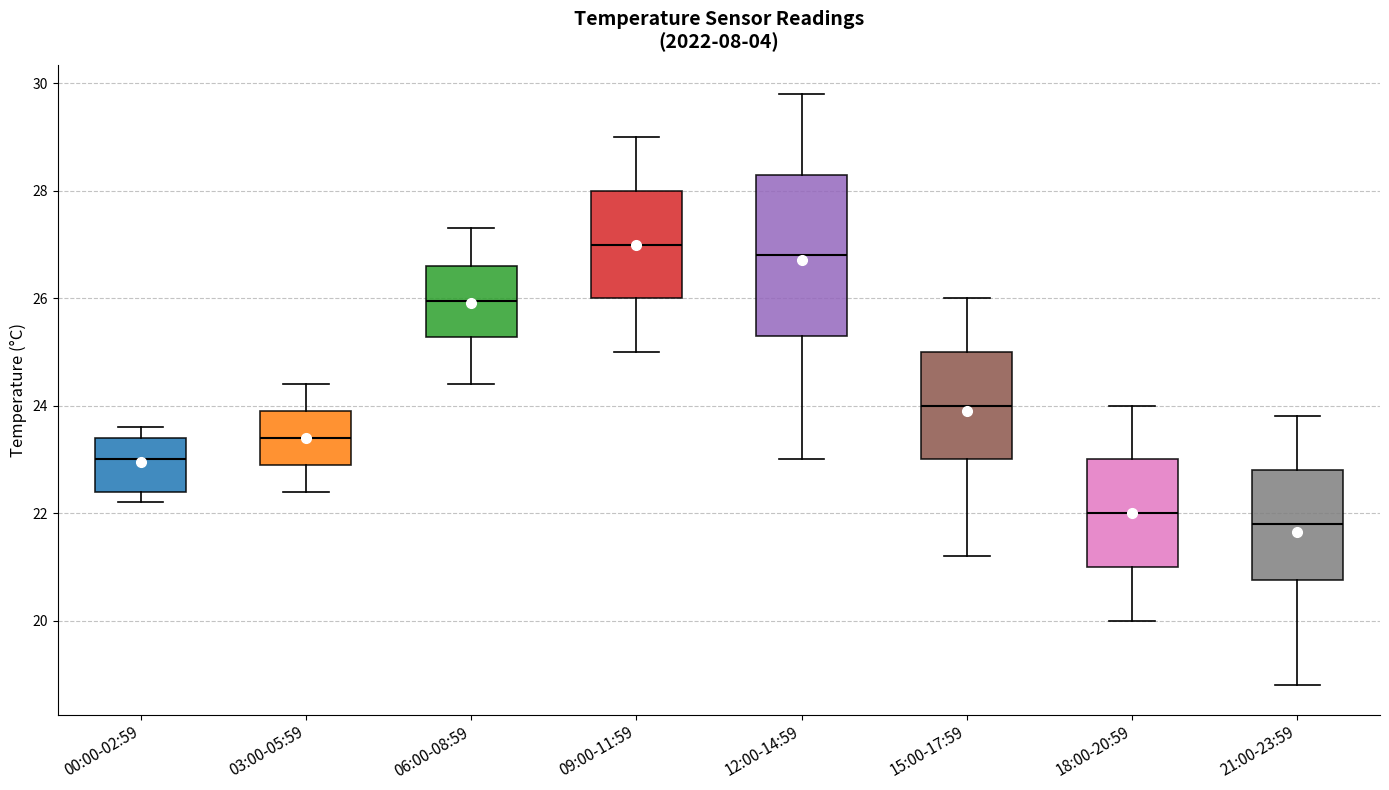

Reading left to right, read every box against the y-axis: the position of its median line, the range the box covers, and the ends of its whiskers. The values are not printed on the chart, so give them approximately, as read against the axis.

00:00-02:59: median 23.0, box 22.4 to 23.4, whiskers 22.2 to 23.6
03:00-05:59: median 23.4, box 23.0 to 24.0, whiskers 22.4 to 24.4
06:00-08:59: median 26.0, box 25.2 to 26.6, whiskers 24.4 to 27.4
09:00-11:59: median 27.0, box 26.0 to 28.0, whiskers 25.0 to 29.0
12:00-14:59: median 26.8, box 25.4 to 28.4, whiskers 23.0 to 29.8
15:00-17:59: median 24.0, box 23.0 to 25.0, whiskers 21.2 to 26.0
18:00-20:59: median 22.0, box 21.0 to 23.0, whiskers 20.0 to 24.0
21:00-23:59: median 21.8, box 20.8 to 22.8, whiskers 18.8 to 23.8